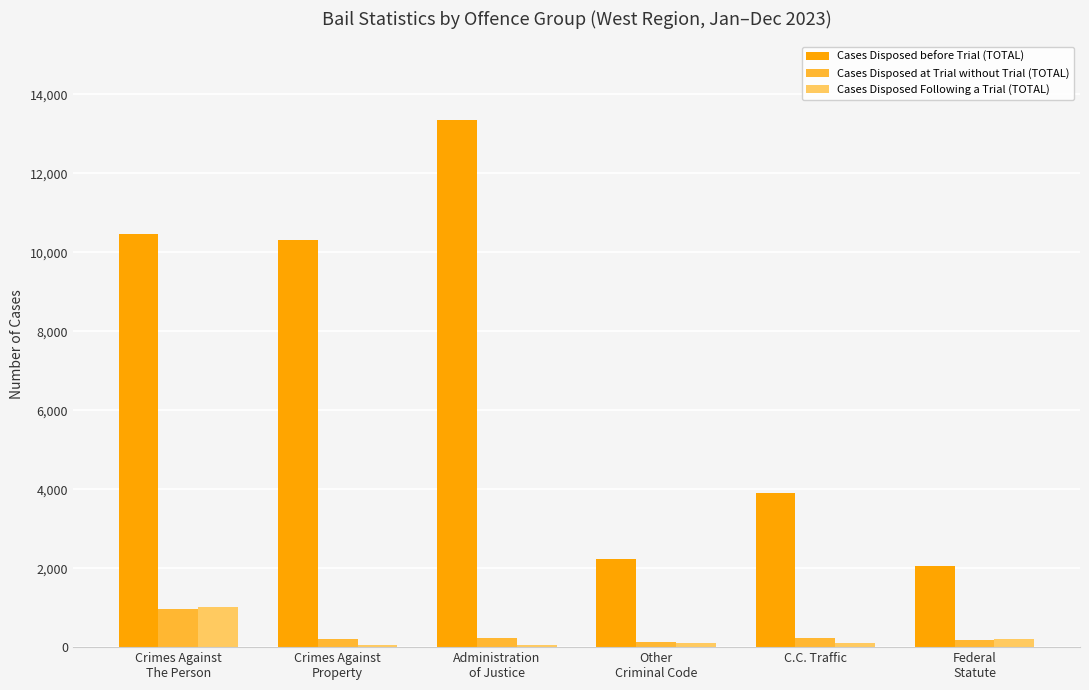

At which label does Cases Disposed before Trial (TOTAL) reach its peak?

Administration
of Justice